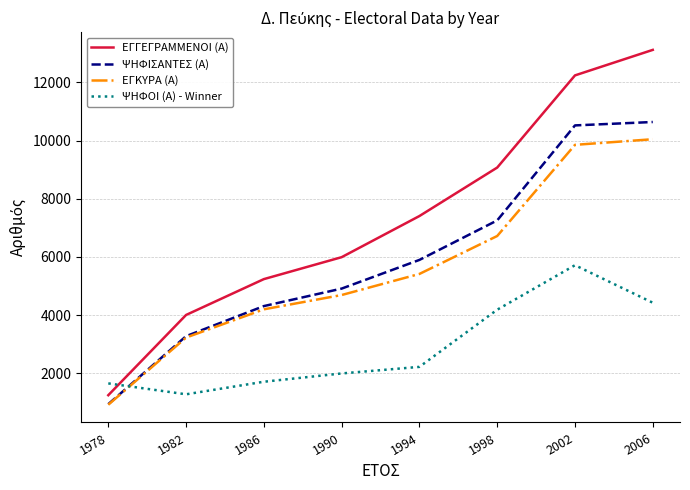

What is the approximate value of ΕΓΓΕΓΡΑΜΜΕΝΟΙ (Α) at 1998?

9071